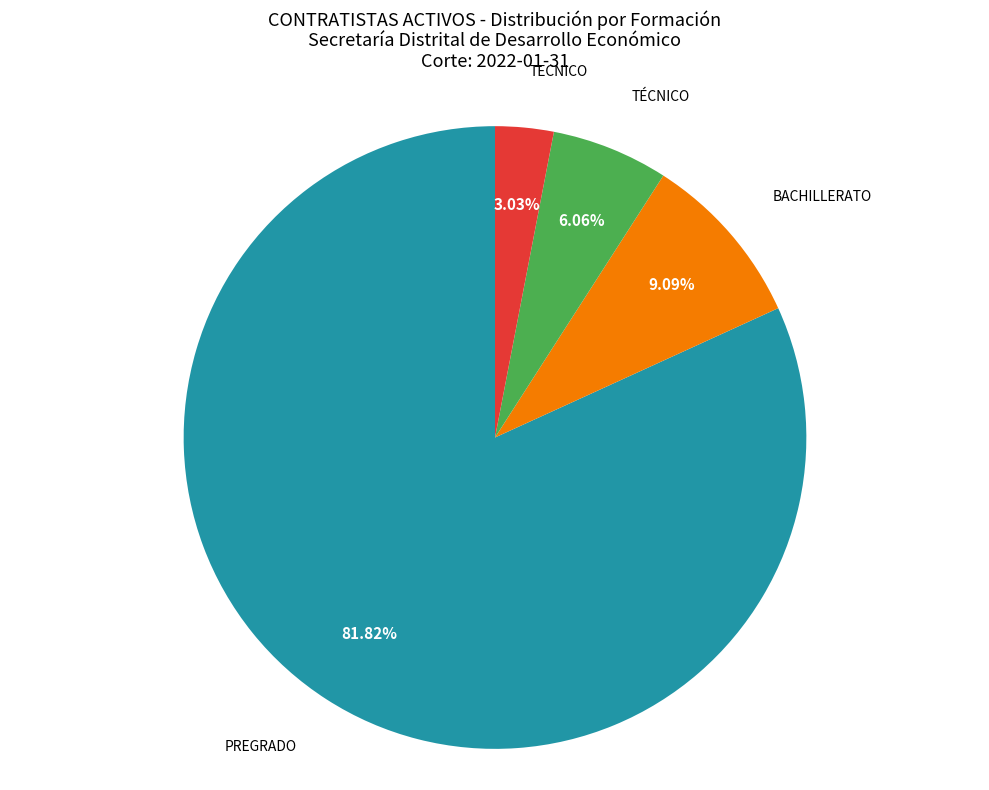

Is there a majority slice in this chart?

Yes